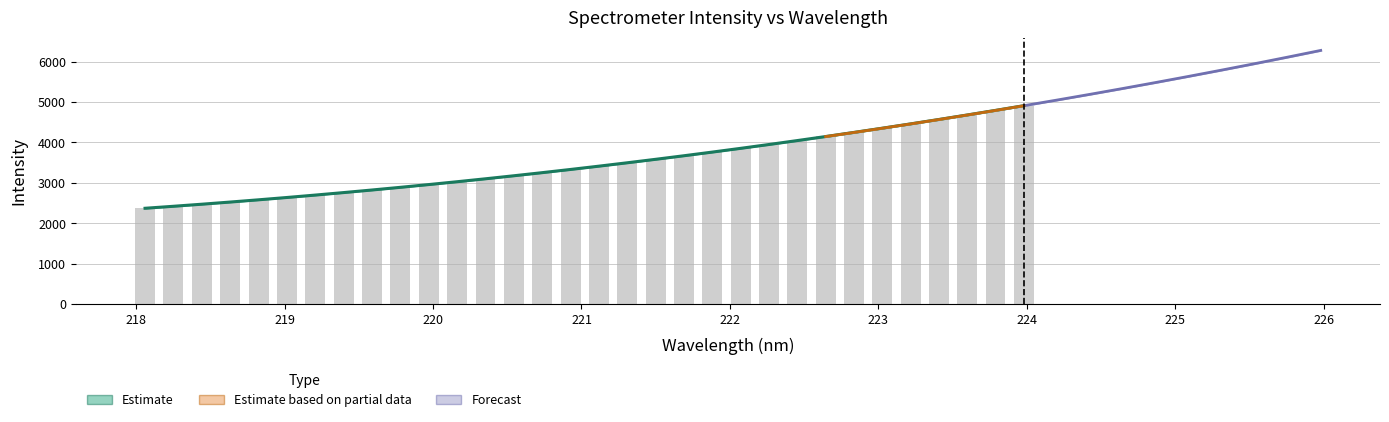

At which label does the data first exceed 3414?

221.1174